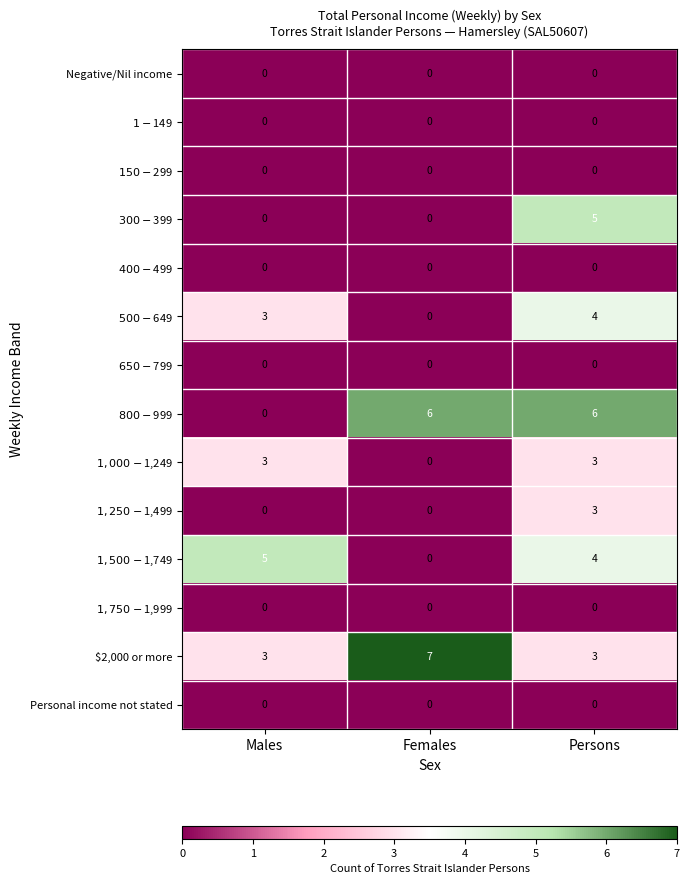

Which series has the largest total across all categories?

$2,000 or more